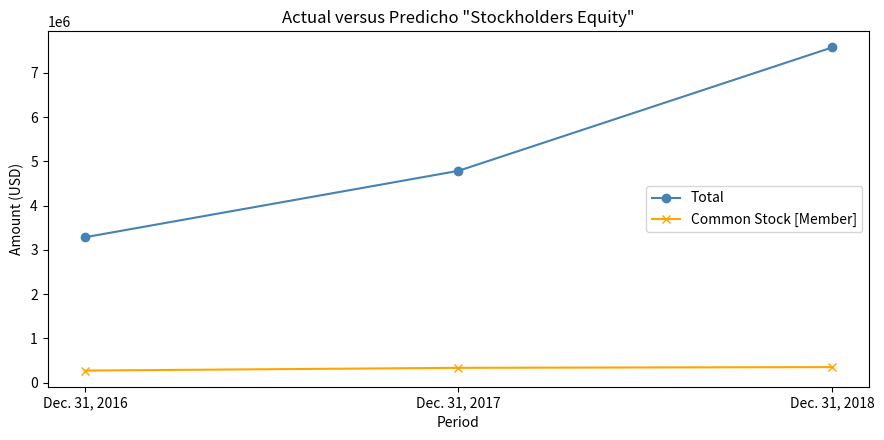

What is the sum of all Total values?

15644293